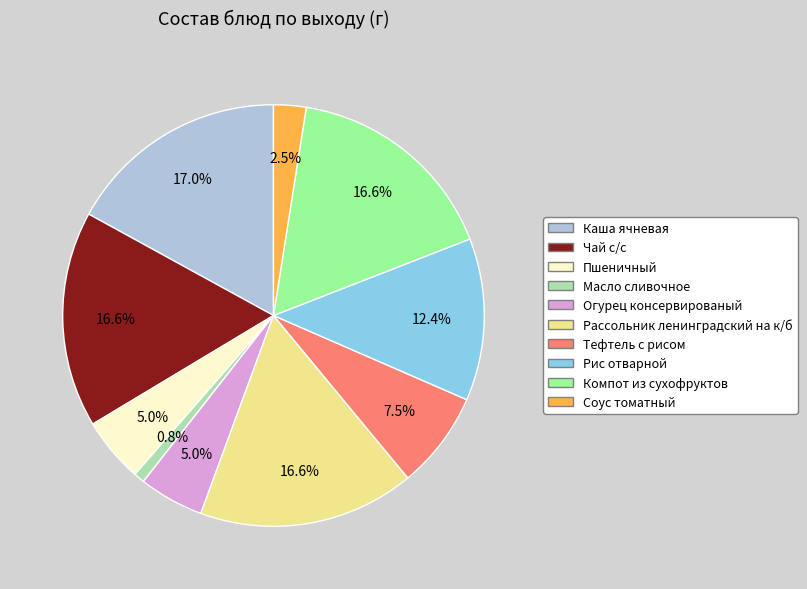

What portion of the pie excludes Масло сливочное?

99.2%